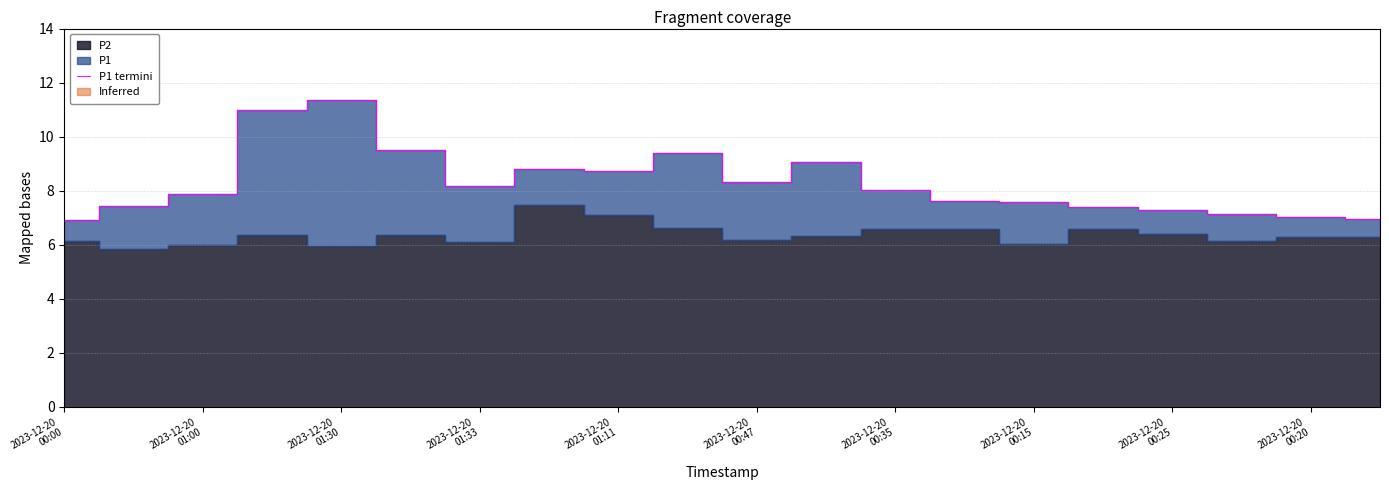

How many values exceed 8?

10